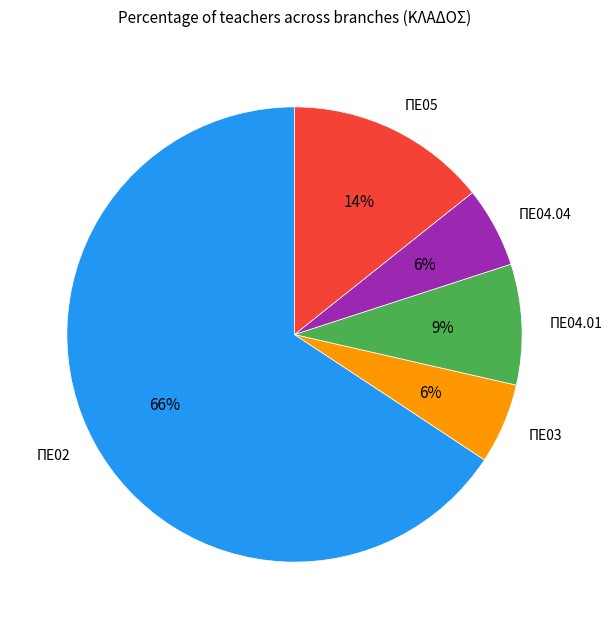

Is the sum of ΠΕ03 and ΠΕ05 greater than half?

No